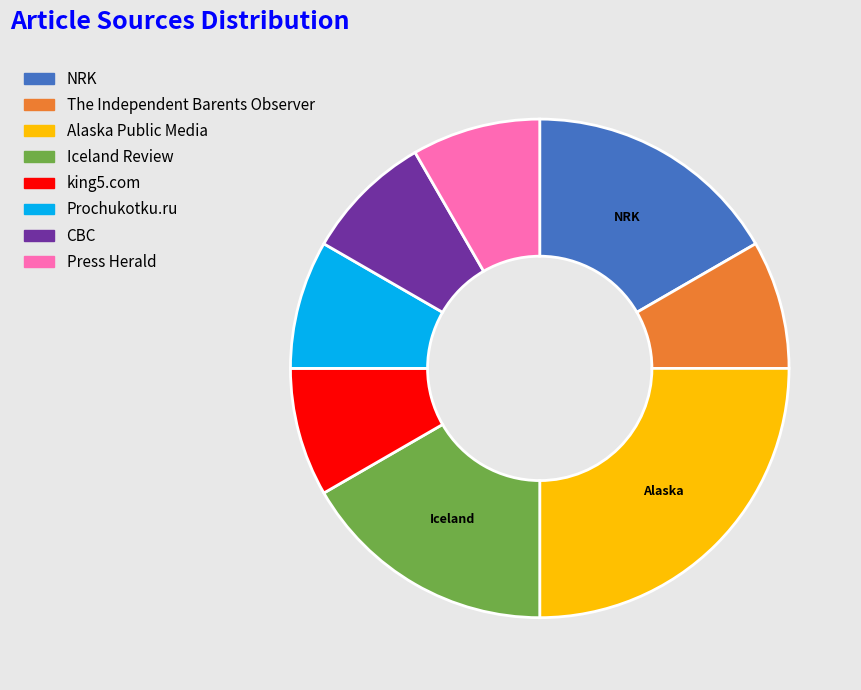

Which slice is the largest?

Alaska Public Media